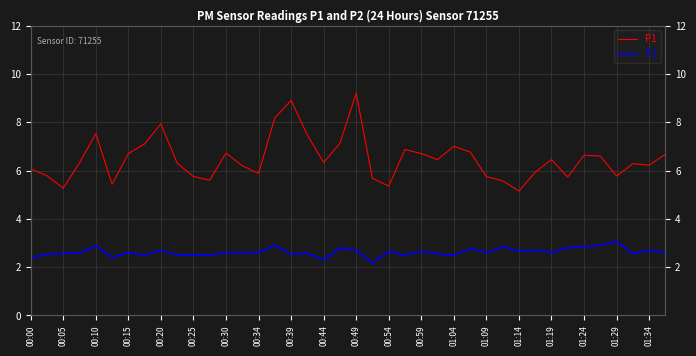

What are all the series names shown in the legend?

P1, P2